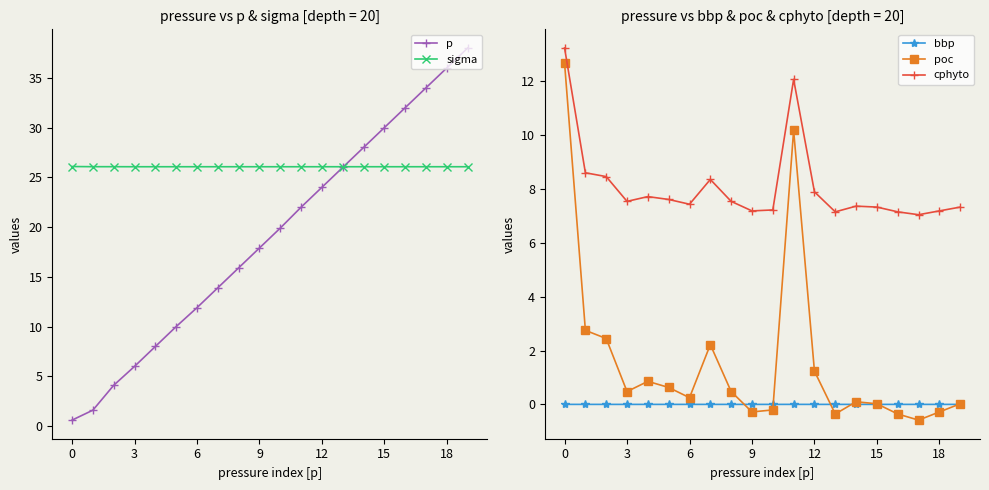

The value of bbp at 14 is 0.0. True or false?

False